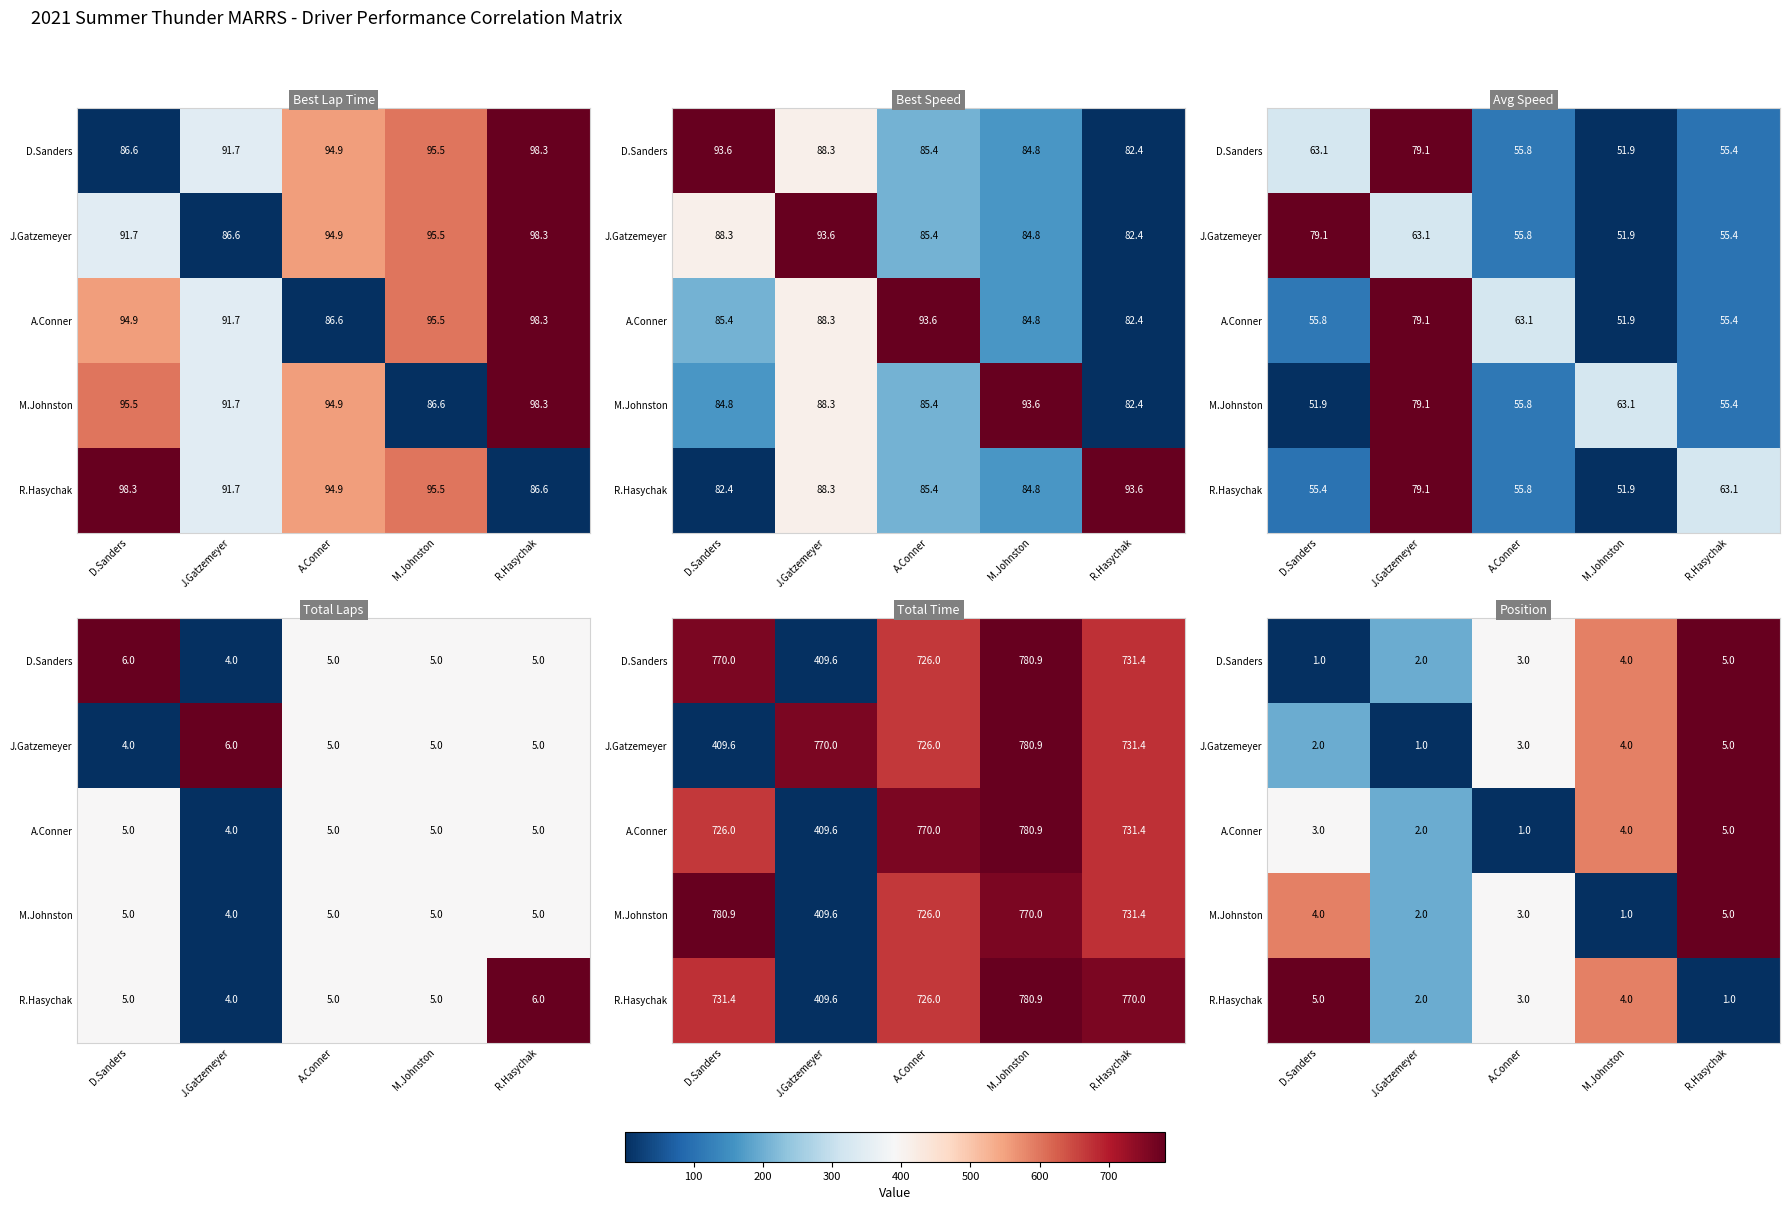

Rank the series at A.Conner from lowest to highest value.

A.Conner, D.Sanders, J.Gatzemeyer, M.Johnston, R.Hasychak